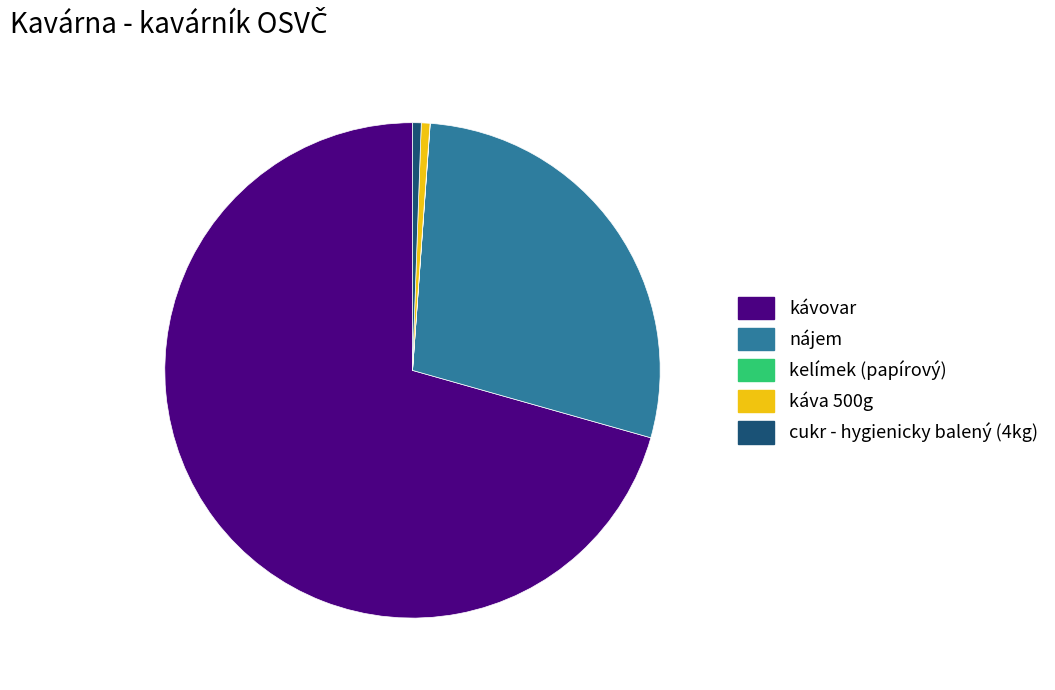

The nájem slice represents 37% of the pie. True or false?

False